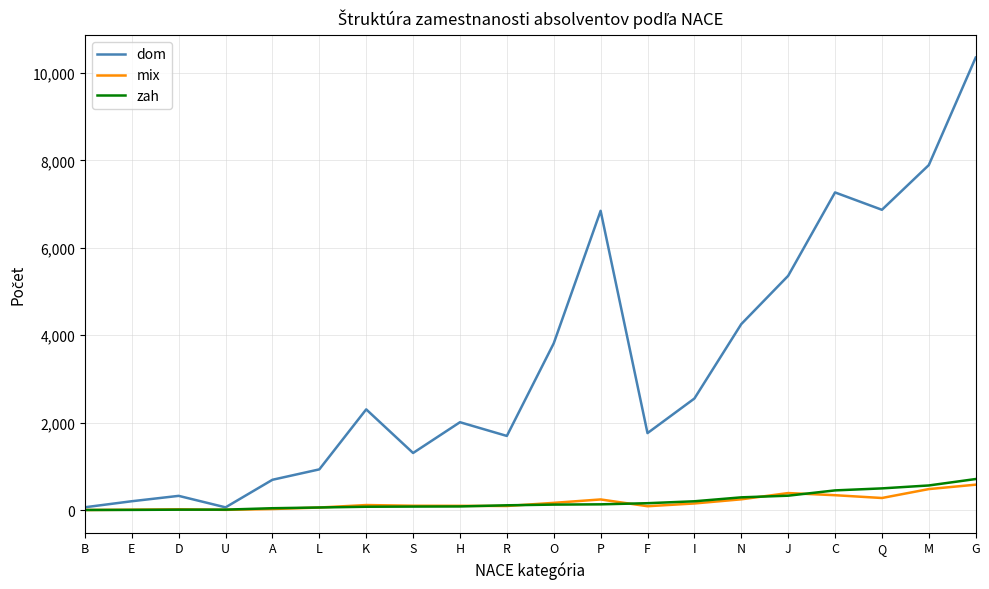

What are all the series names shown in the legend?

dom, mix, zah